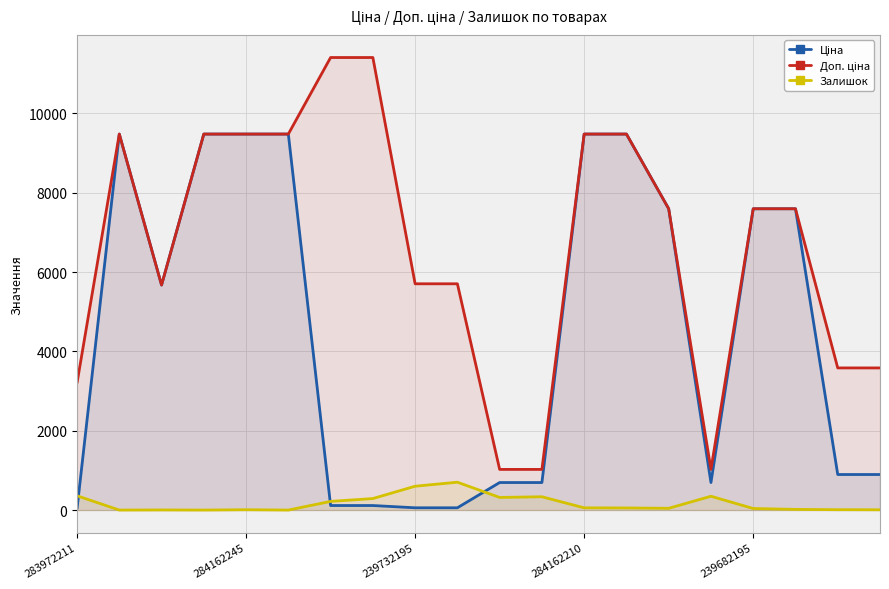

What is the maximum value shown in the chart?

11410.0